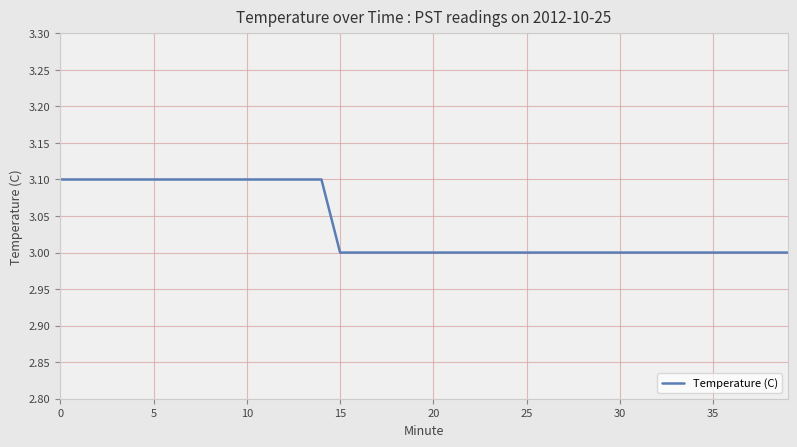

Does the chart display data point markers on the line(s)?

No